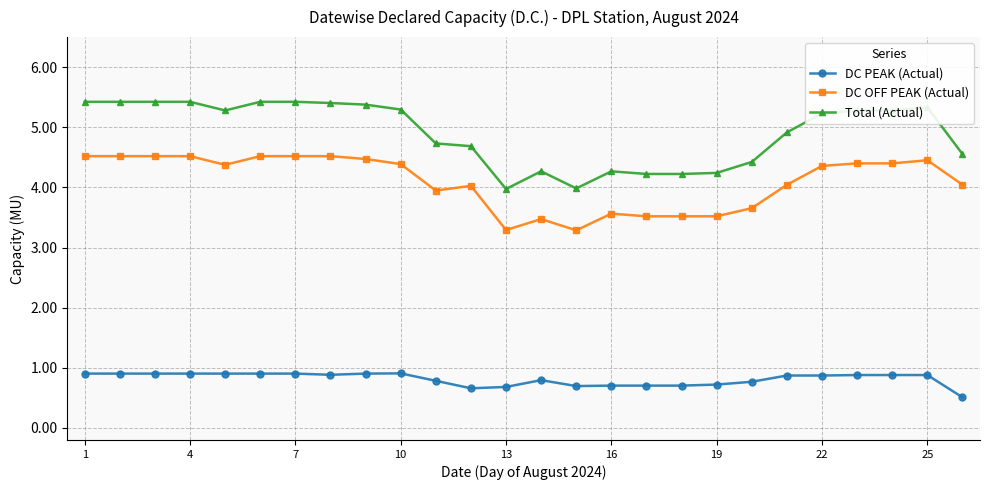

What is the value of the DC PEAK (Actual) point at the 22nd from the left?

0.9